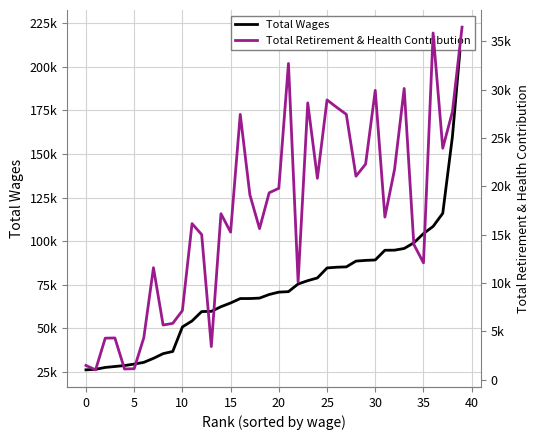

Is this an area chart (filled region under the line)?

No